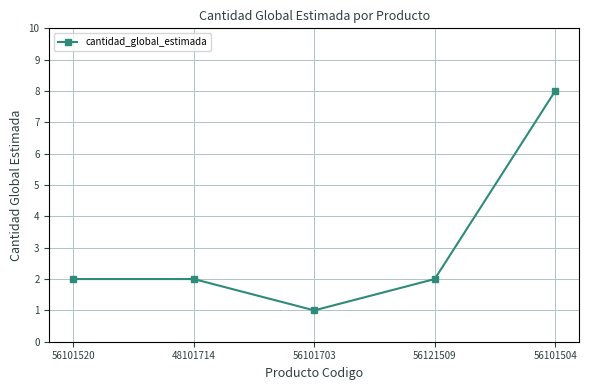

What is the label of the 5th point from the left?

56101504